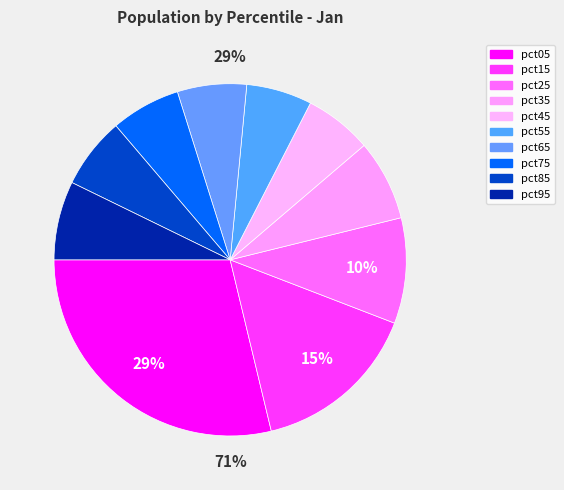

To the nearest percent, what percentage of the pie is pct85?

7%